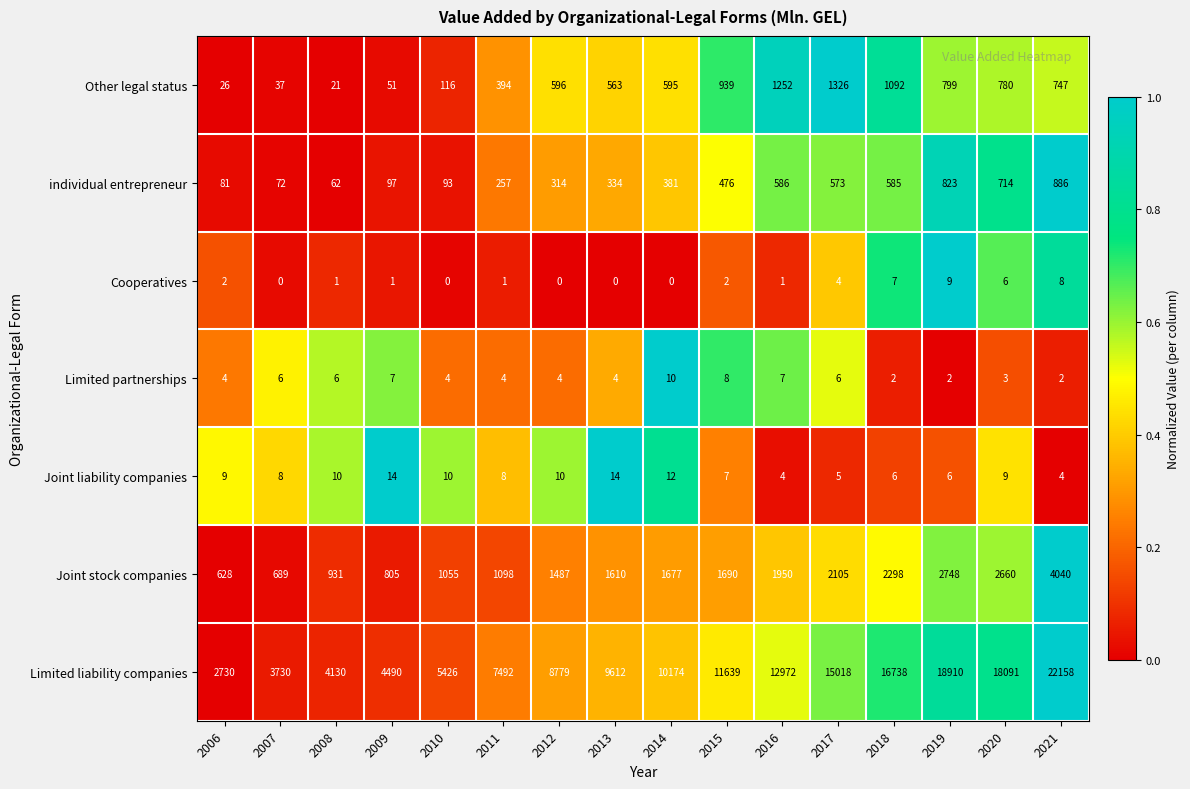

Rank the series by their maximum value, from lowest to highest.

Cooperatives, Limited partnerships, Joint liability companies, individual entrepreneur, Other legal status, Joint stock companies, Limited liability companies